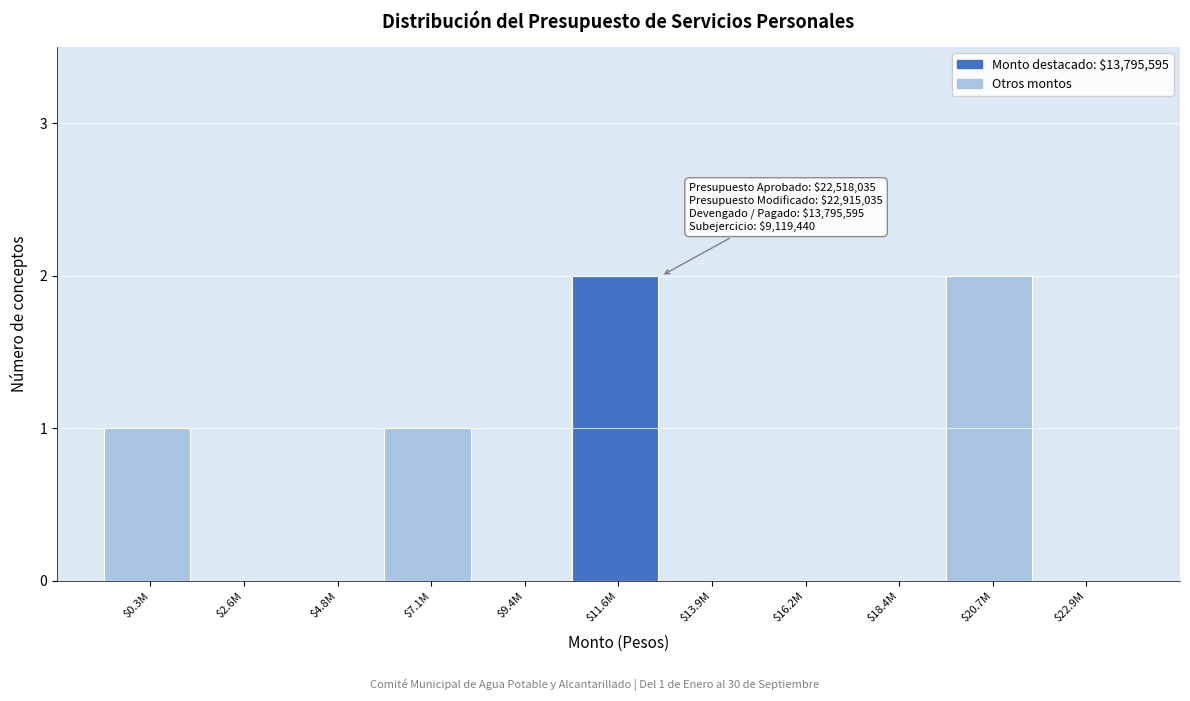

What is the sum of all values?

6